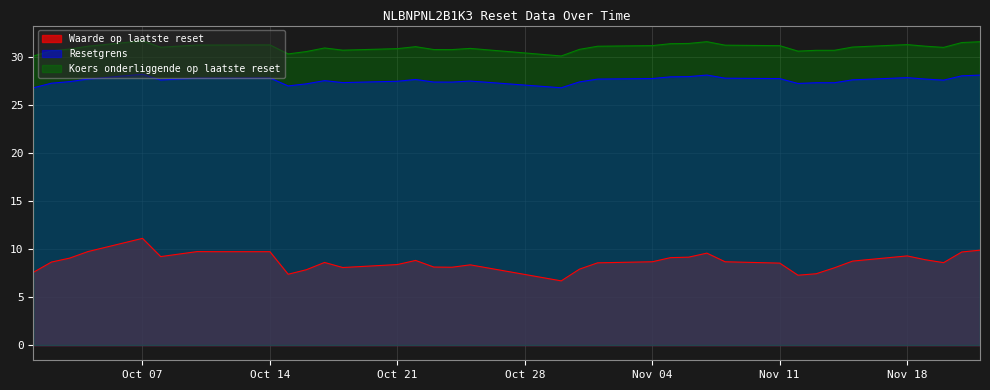

In Koers onderliggende op laatste reset, how many points are higher than both neighbors (excluding endpoints)?

7